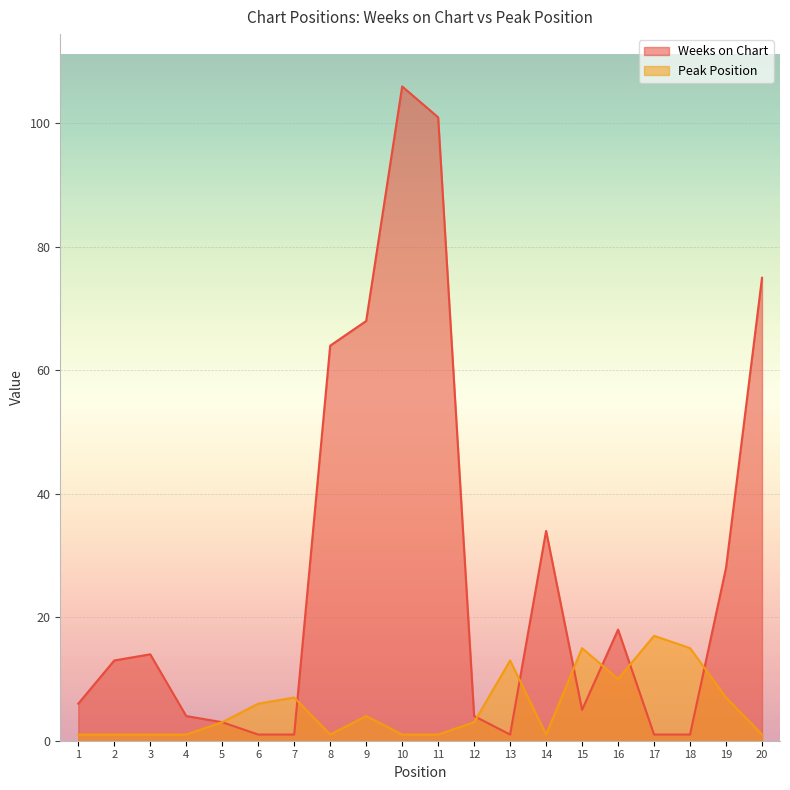

True or false: Peak Position has more than 2 interior local peaks.

True